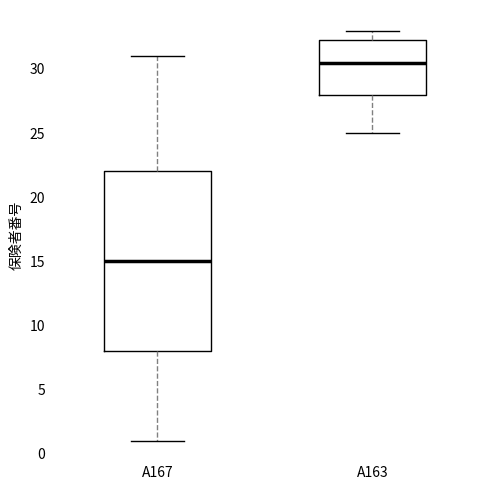

Reading left to right, transcribe this box plot: for each box, give where its median line is, the range the box spans, and where its two whiskers end, as read against the y-axis. The values are not printed on the chart, so give them approximately, as read against the axis.

A167: median 15.0, box 8.0 to 22.0, whiskers 1.0 to 31.0
A163: median 30.5, box 28.0 to 32.5, whiskers 25.0 to 33.0